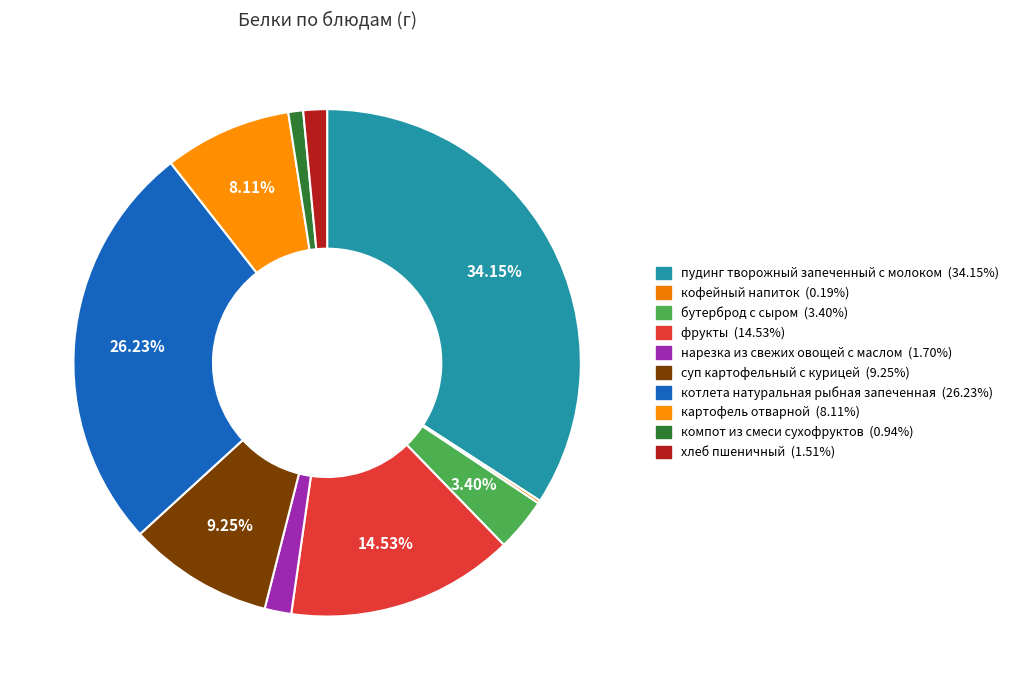

Which has a higher value, пудинг творожный запеченный с молоком or бутерброд с сыром?

пудинг творожный запеченный с молоком